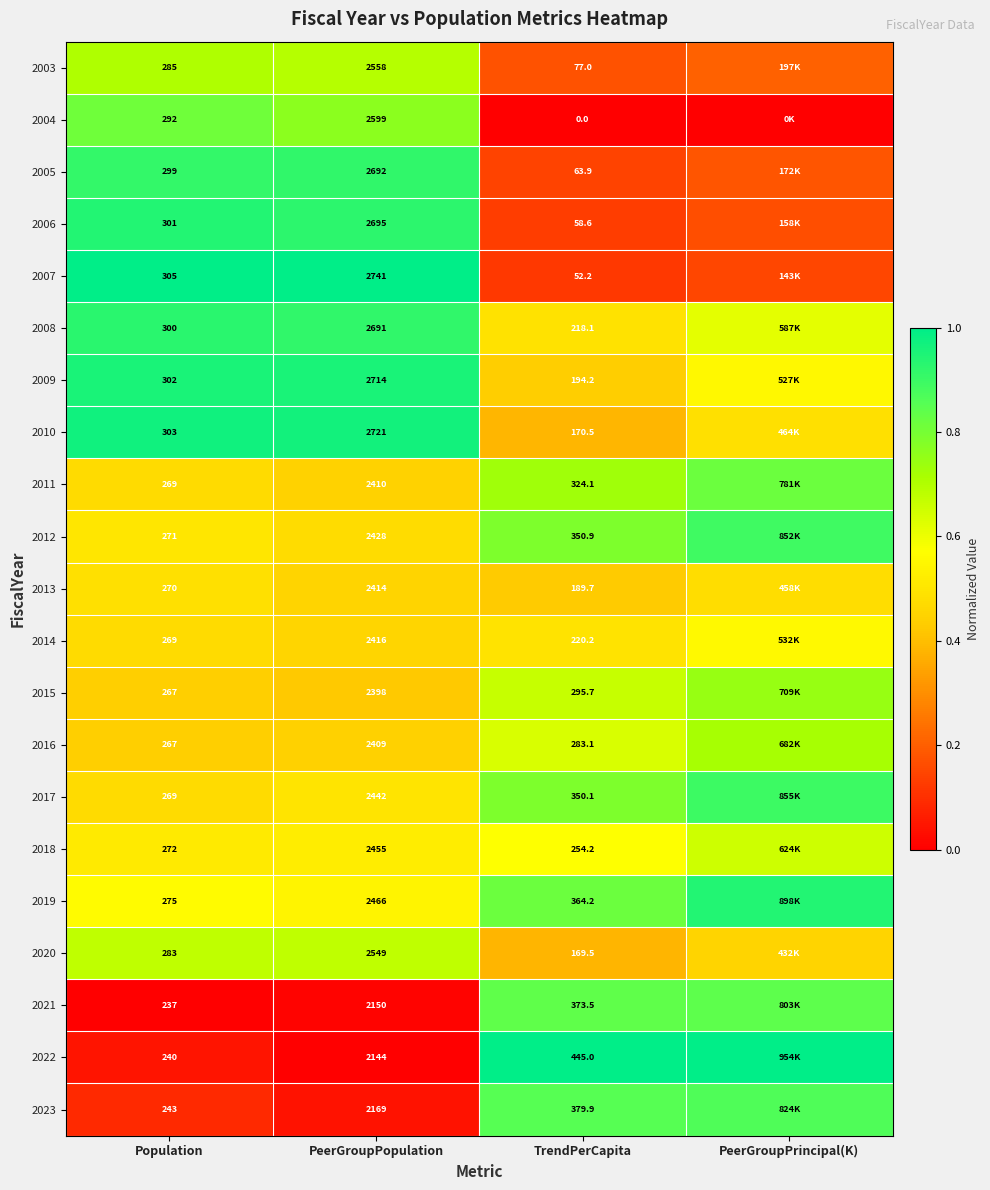

At which label is 2019 closest to 0?

PeerGroupPopulation